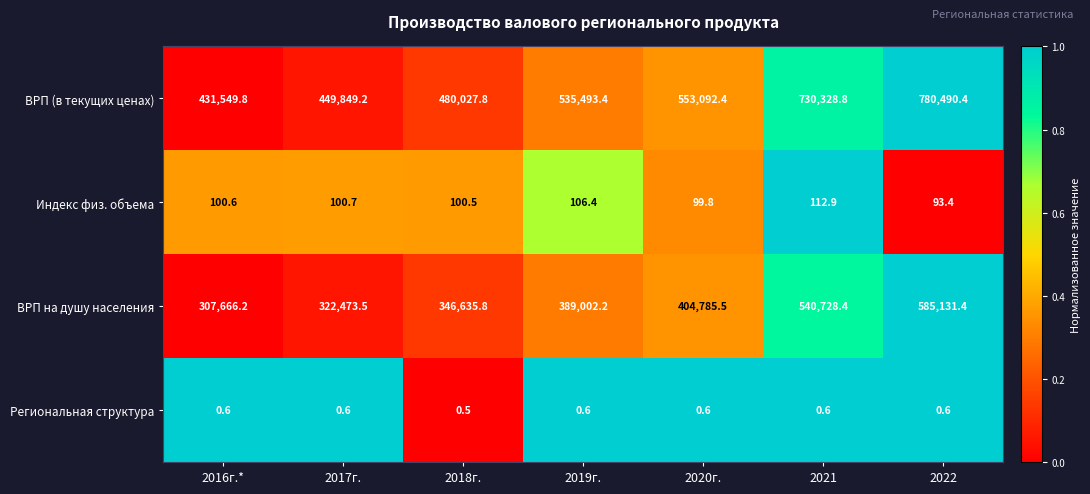

Which label corresponds to the smallest value in the chart?

2018г.